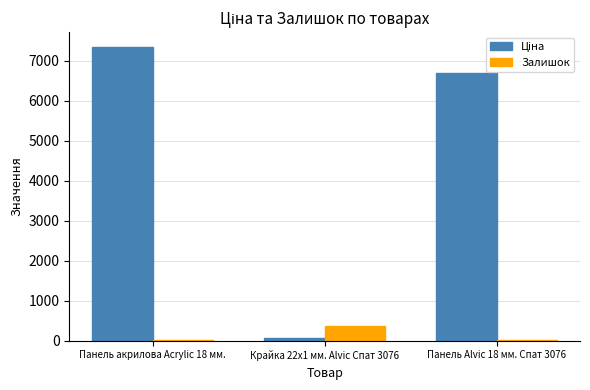

Where is Залишок nearest to the value 190?

Панель акрилова Acrylic 18 мм.